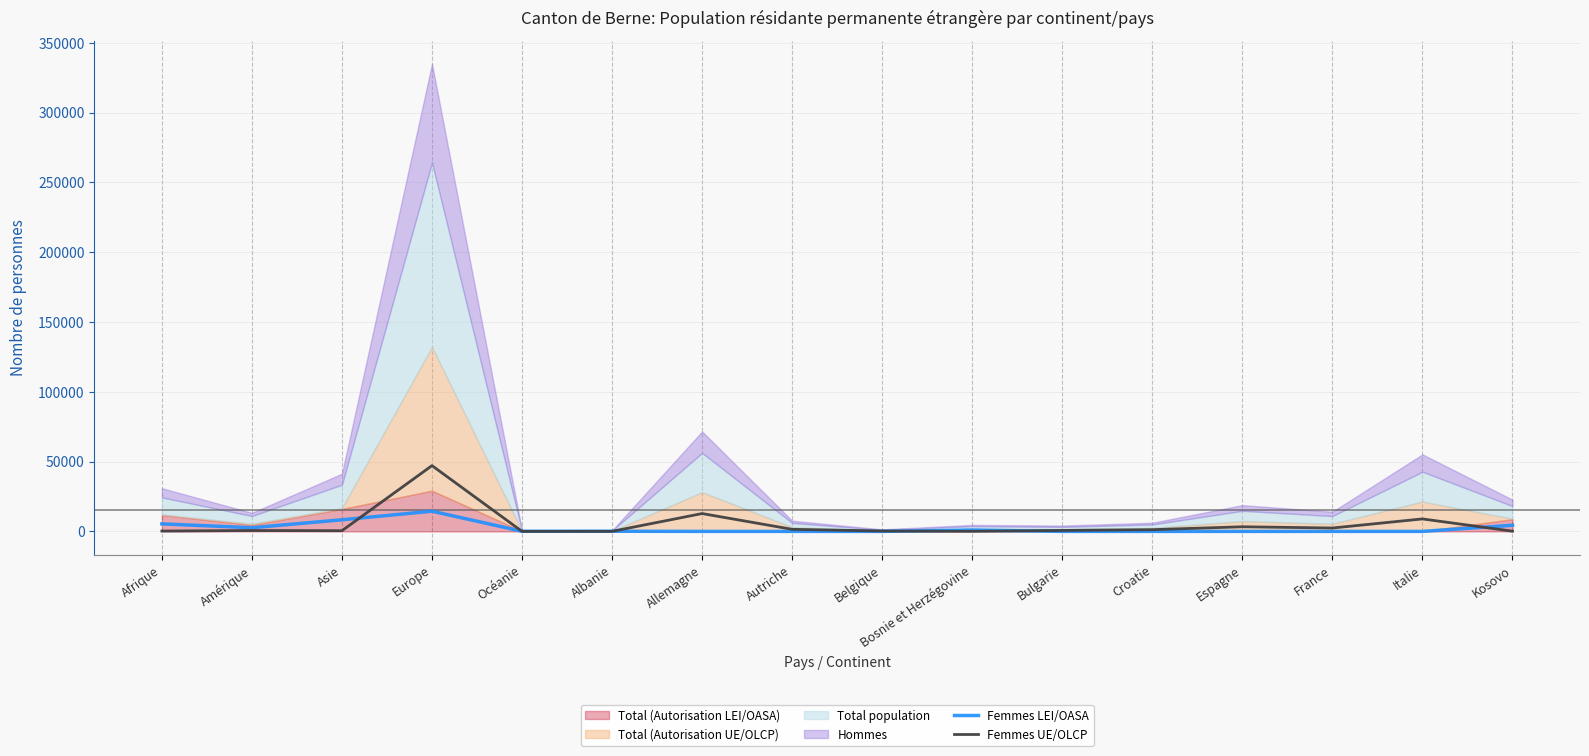

At which category is the sum across all series the highest?

Europe